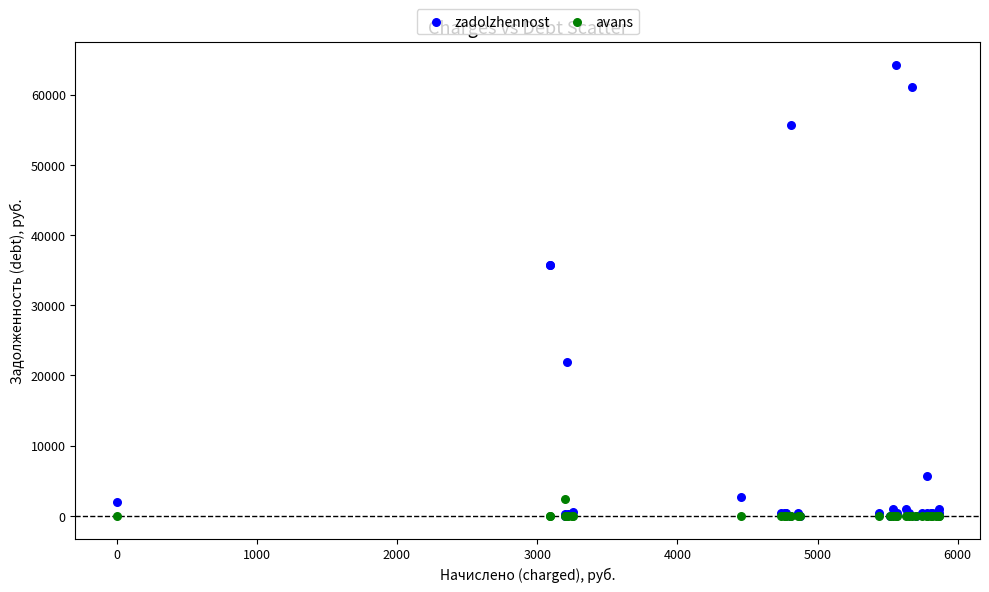

What are all the series names shown in the legend?

zadolzhennost, avans